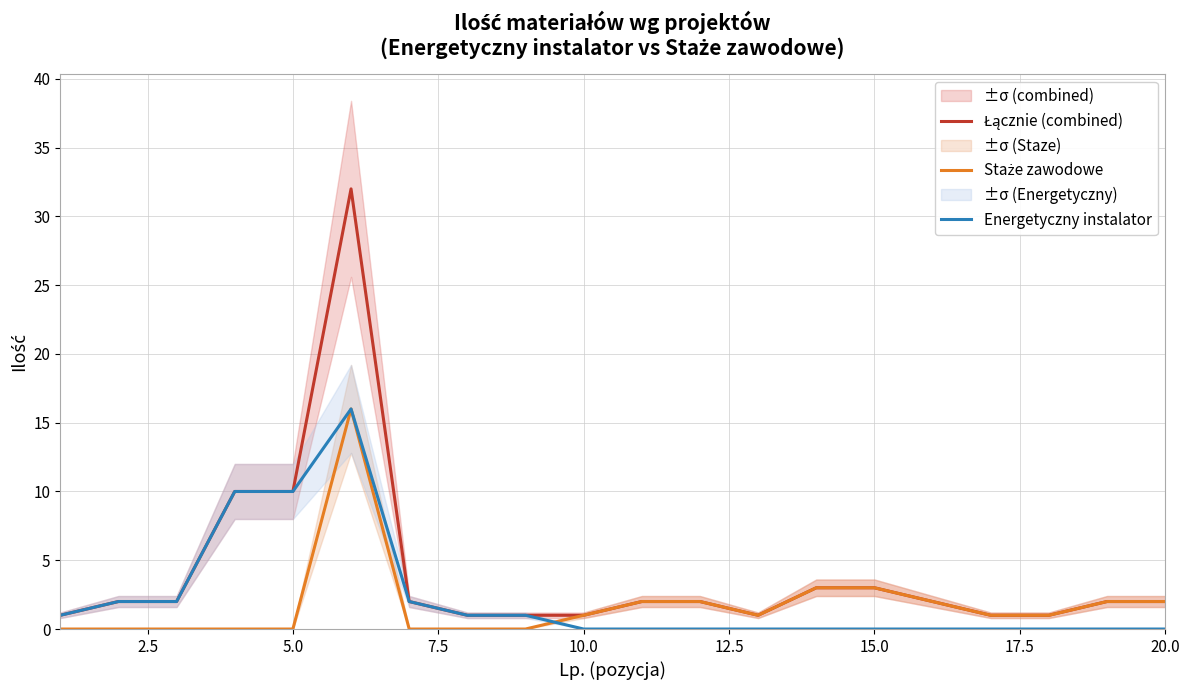

Does the chart display data point markers on the line(s)?

No